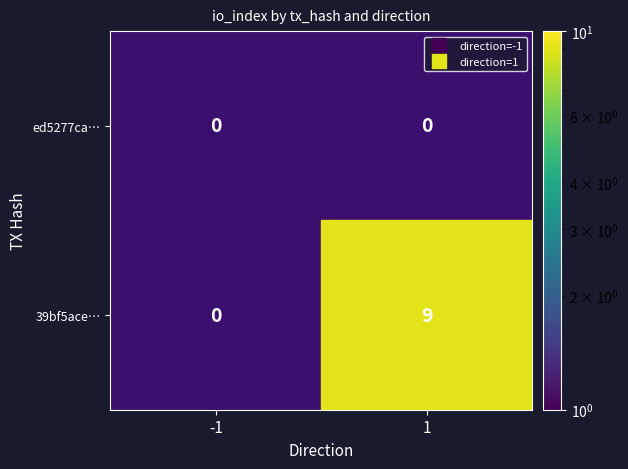

Which series has the largest total across all categories?

39bf5ace…